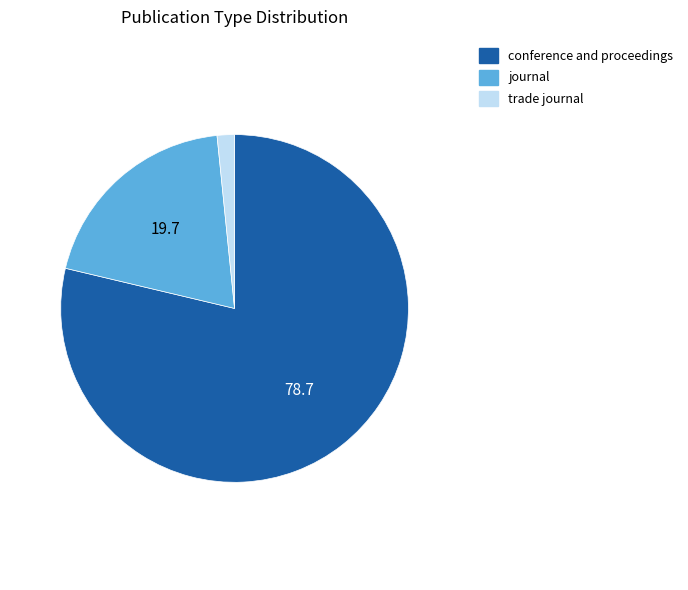

Rank the categories by value from highest to lowest.

conference and proceedings, journal, trade journal